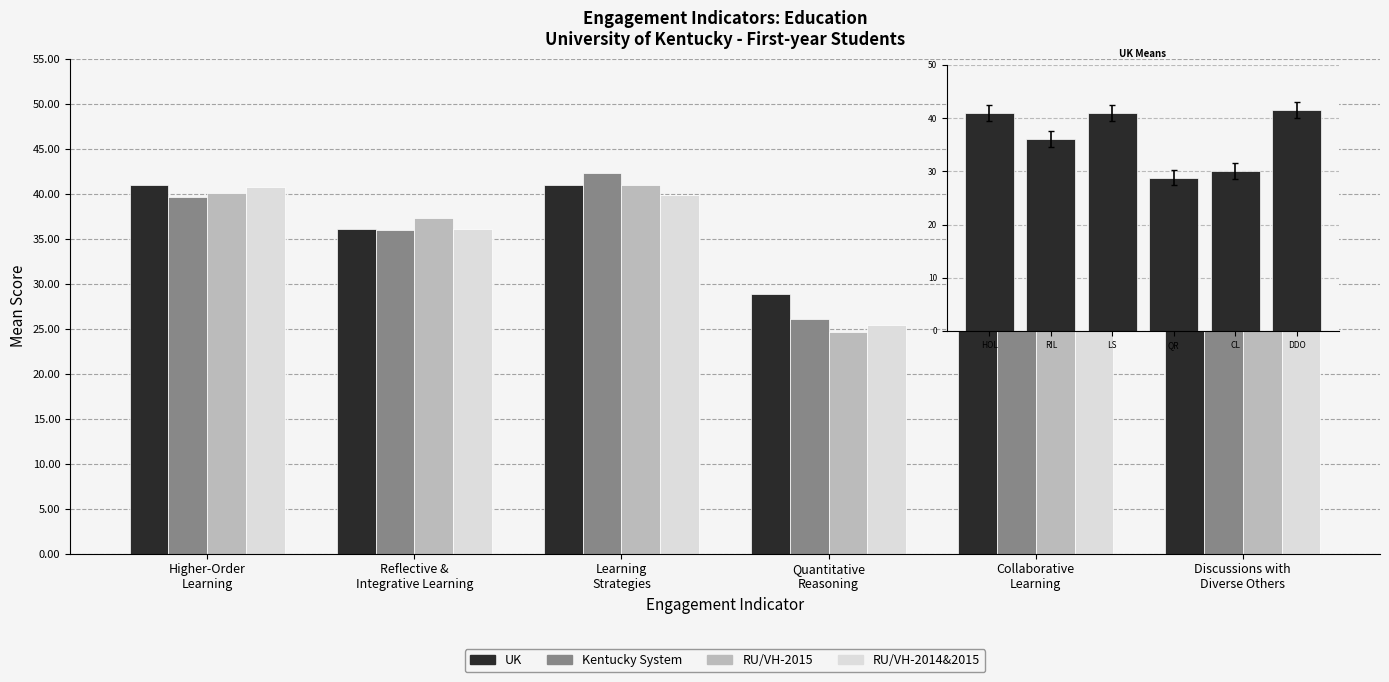

What is the highest value of the RU/VH-2015 series?

41.6